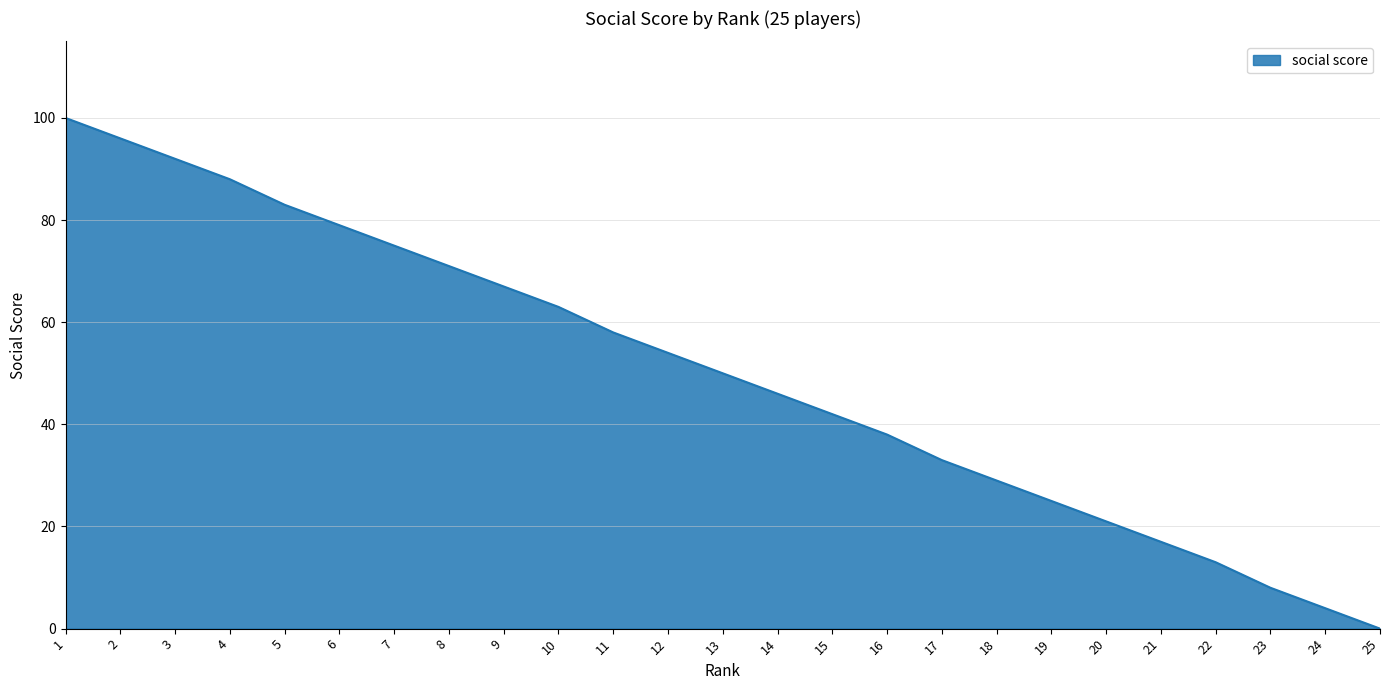

List the labels in order of value, smallest first.

25, 24, 23, 22, 21, 20, 19, 18, 17, 16, 15, 14, 13, 12, 11, 10, 9, 8, 7, 6, 5, 4, 3, 2, 1